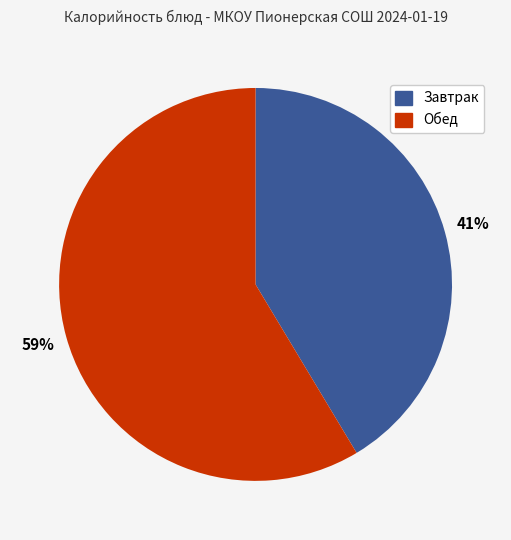

To the nearest percent, what is the average slice percentage?

50%